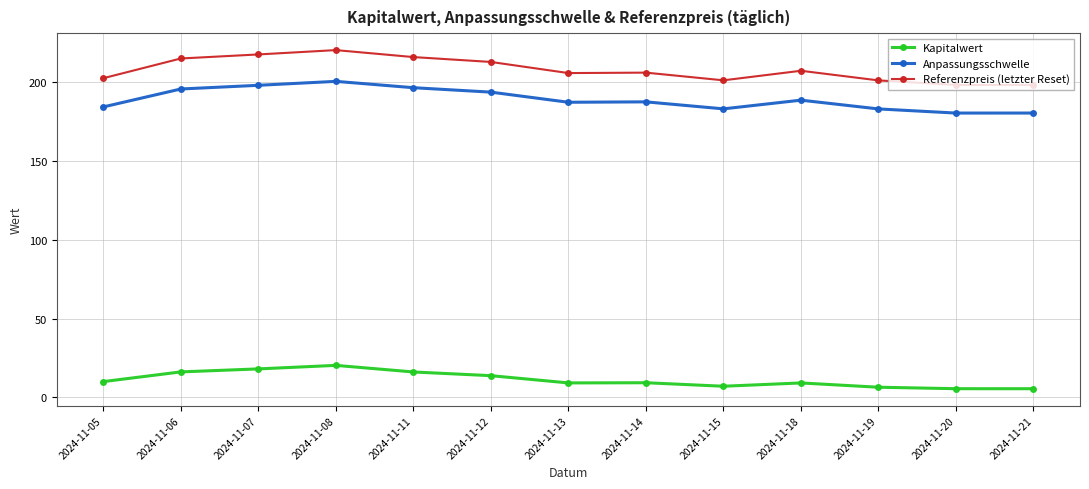

True or false: Referenzpreis (letzter Reset) and Anpassungsschwelle cross at least once.

False